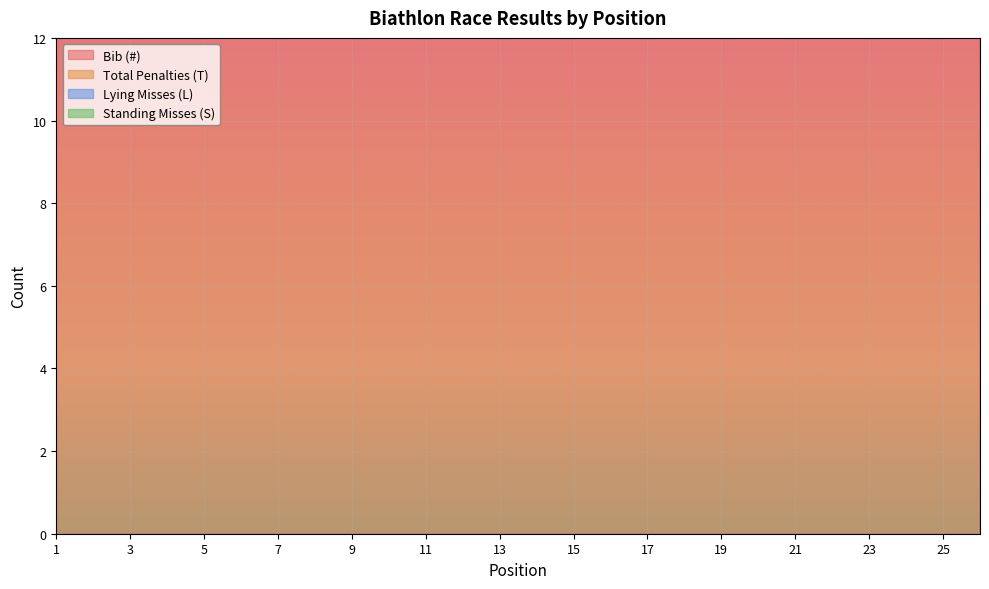

In Standing Misses (S), how many points are higher than both neighbors (excluding endpoints)?

5